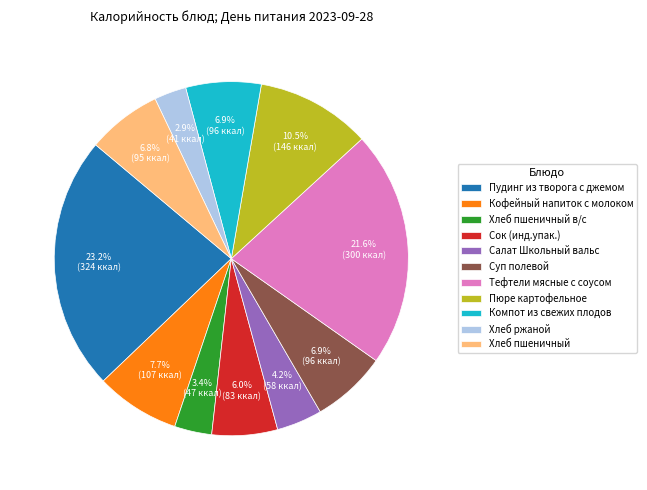

What is the largest slice in the pie chart?

Пудинг из творога с джемом